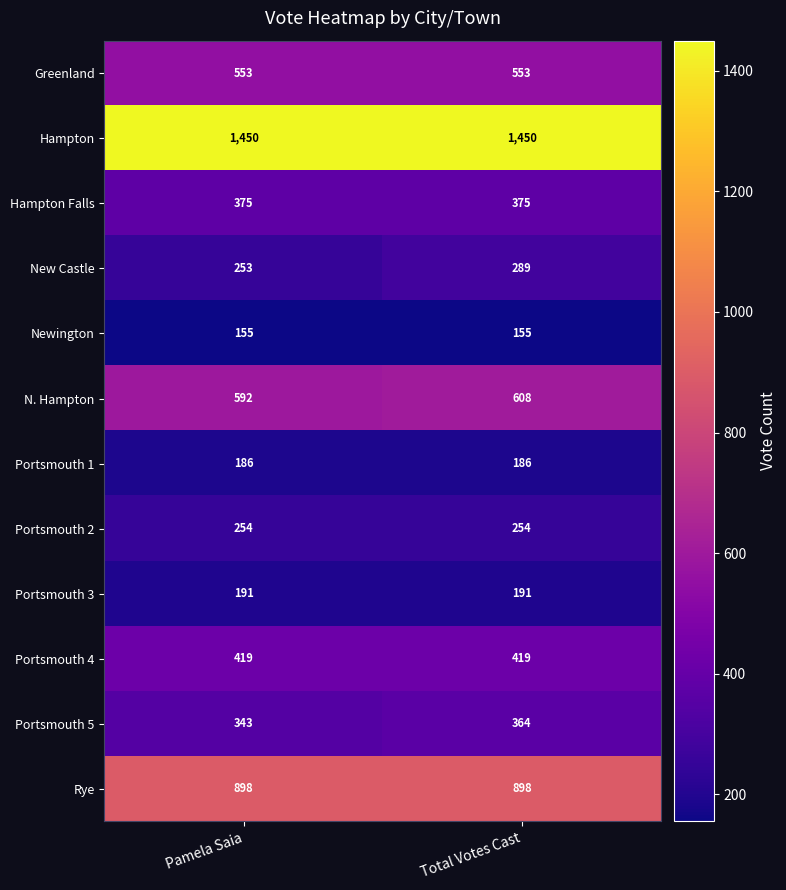

Reading right to left, what are all the values shown in this chart?

Greenland: Total Votes Cast=553	Pamela Saia=553
Hampton: Total Votes Cast=1450	Pamela Saia=1450
Hampton Falls: Total Votes Cast=375	Pamela Saia=375
New Castle: Total Votes Cast=289	Pamela Saia=253
Newington: Total Votes Cast=155	Pamela Saia=155
N. Hampton: Total Votes Cast=608	Pamela Saia=592
Portsmouth 1: Total Votes Cast=186	Pamela Saia=186
Portsmouth 2: Total Votes Cast=254	Pamela Saia=254
Portsmouth 3: Total Votes Cast=191	Pamela Saia=191
Portsmouth 4: Total Votes Cast=419	Pamela Saia=419
Portsmouth 5: Total Votes Cast=364	Pamela Saia=343
Rye: Total Votes Cast=898	Pamela Saia=898